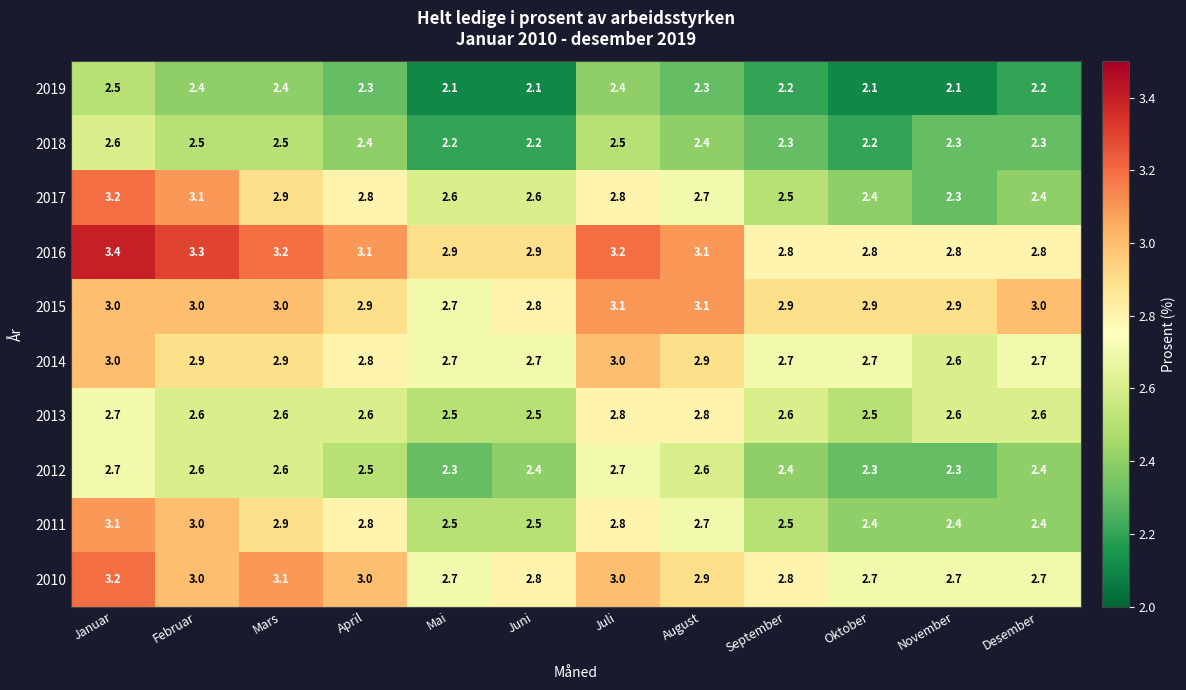

How many distinct data groups are displayed?

10